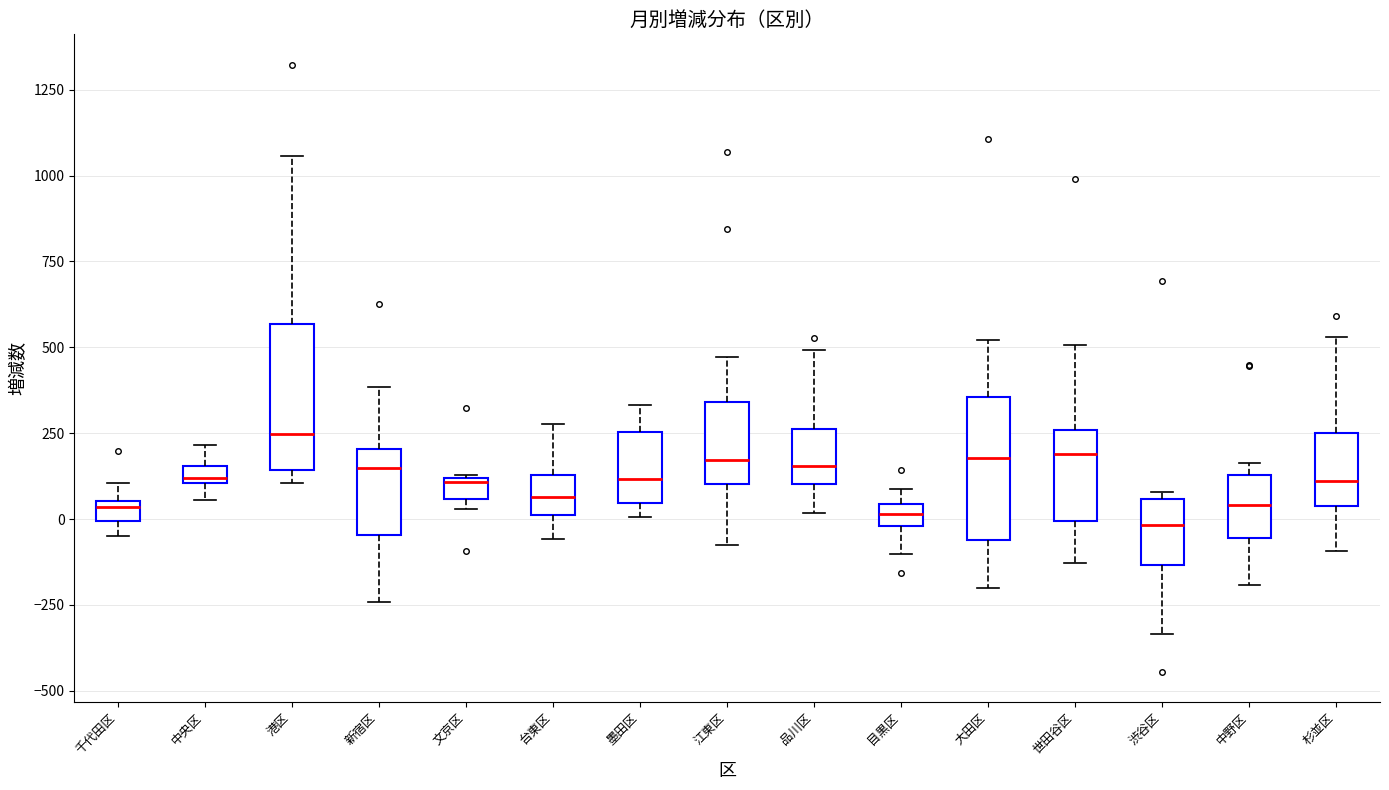

Where is the lower edge of the box for 目黒区 on the y-axis? The values are not printed on the chart, so give them approximately, as read against the axis.

0